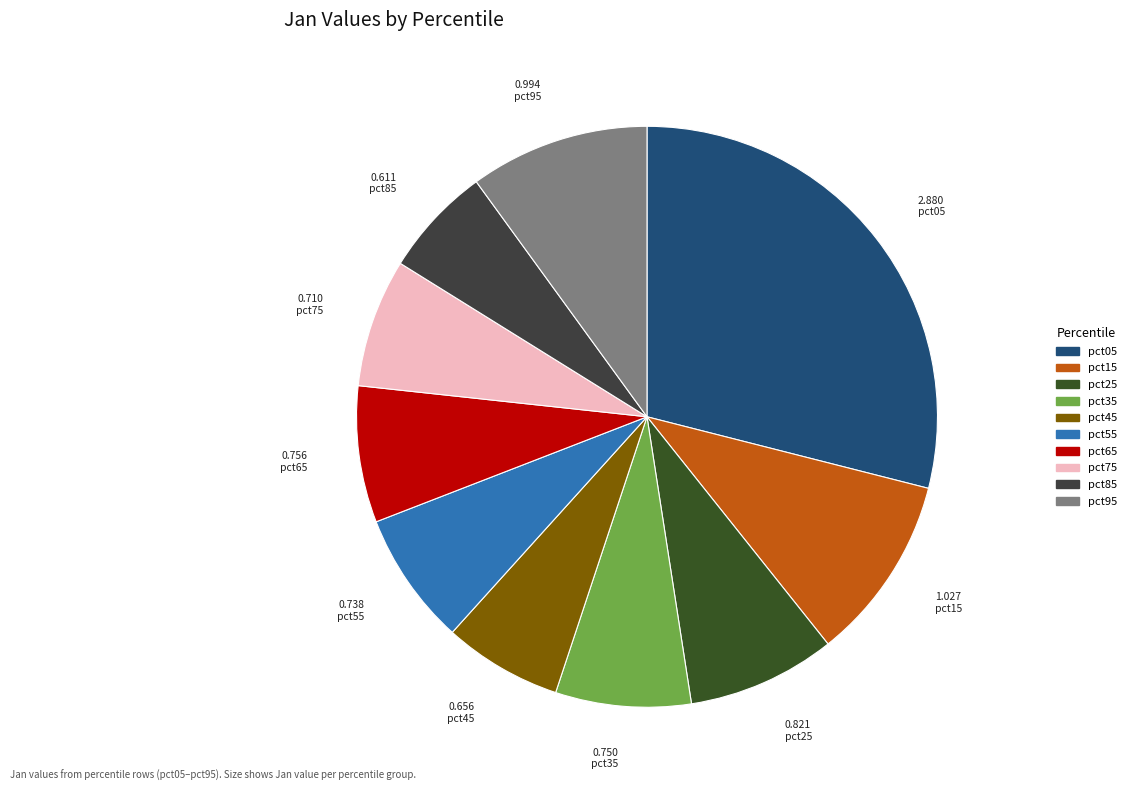

True or false: pct85 accounts for 6% of the total.

True